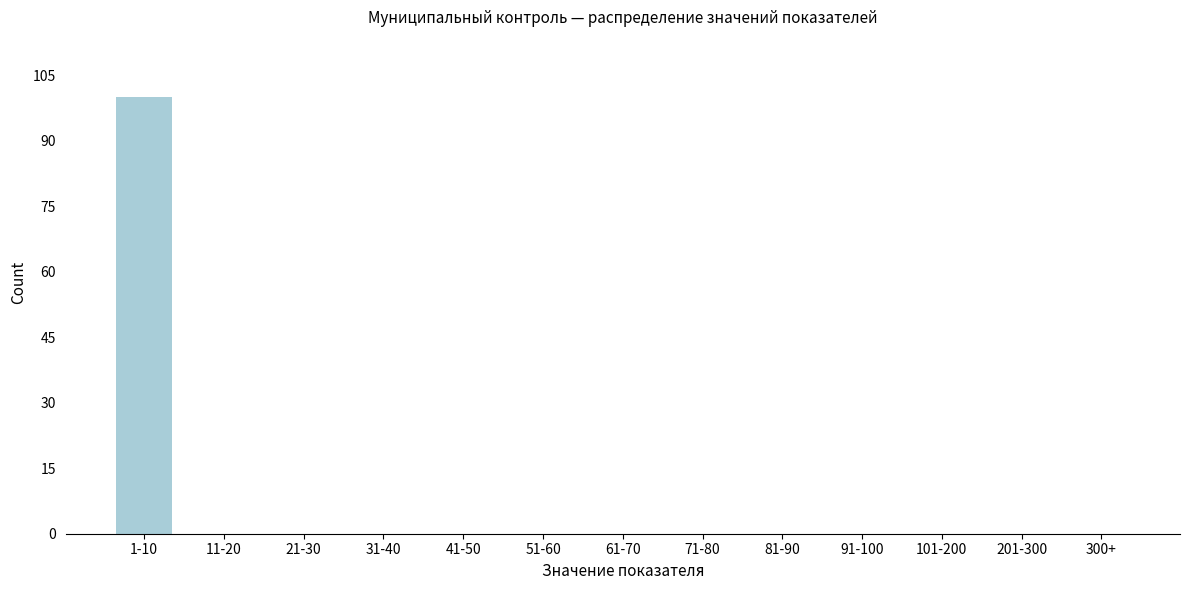

Reading left to right, list all the values displayed in this chart.

1-10=100	11-20=0	21-30=0	31-40=0	41-50=0	51-60=0	61-70=0	71-80=0	81-90=0	91-100=0	101-200=0	201-300=0	300+=0